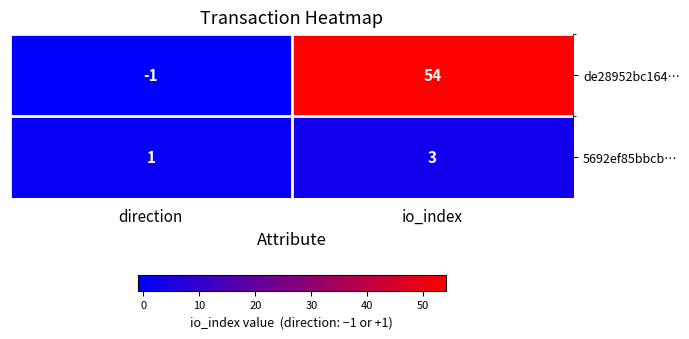

Which series has the largest total across all categories?

de28952bc164…